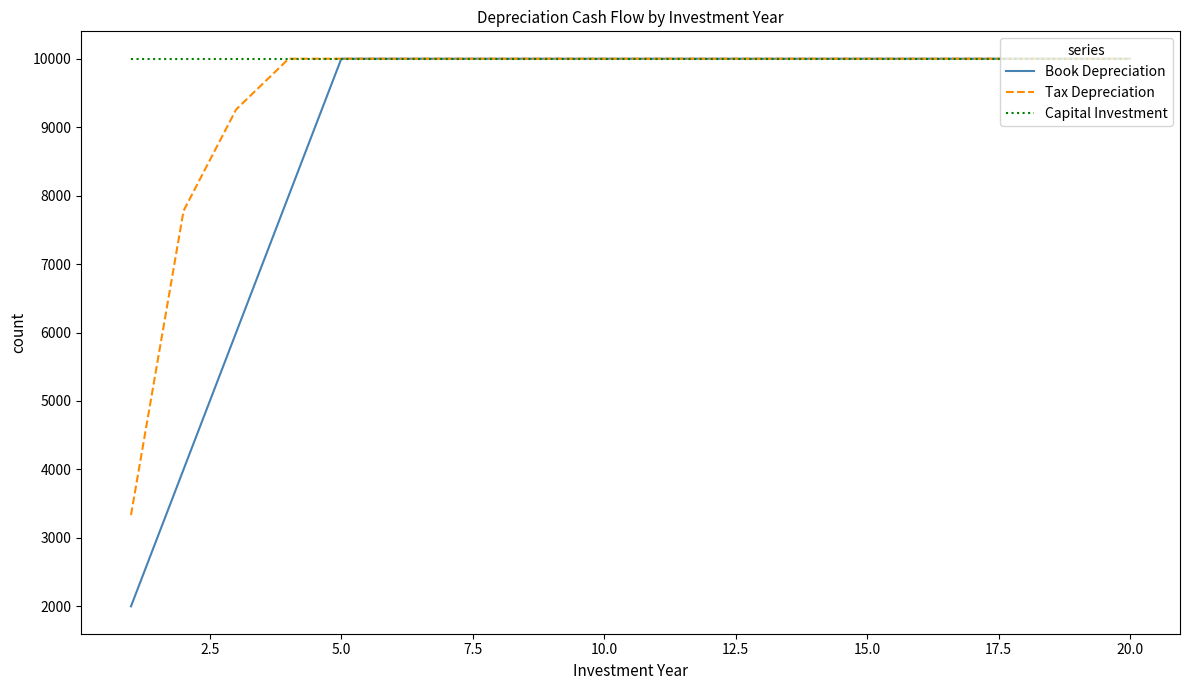

List the series in order of their overall mean, lowest first.

Book Depreciation, Tax Depreciation, Capital Investment